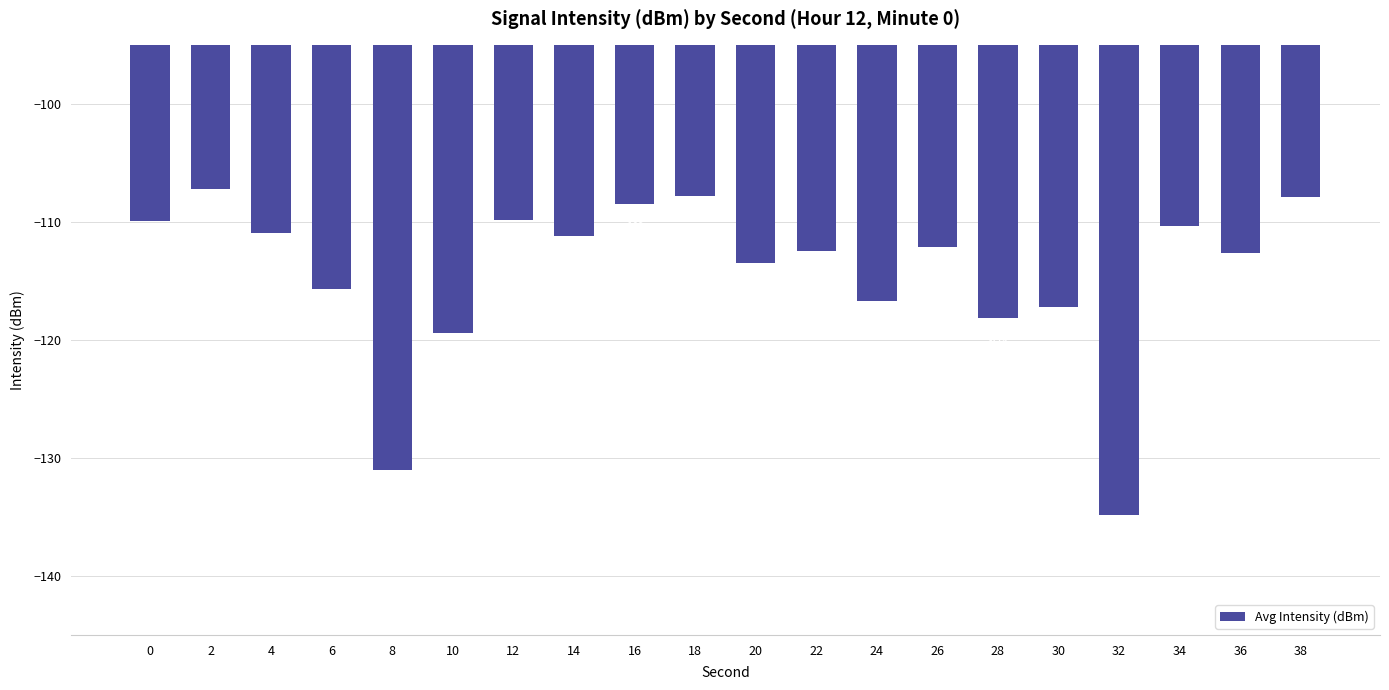

How many bars are there in total?

20